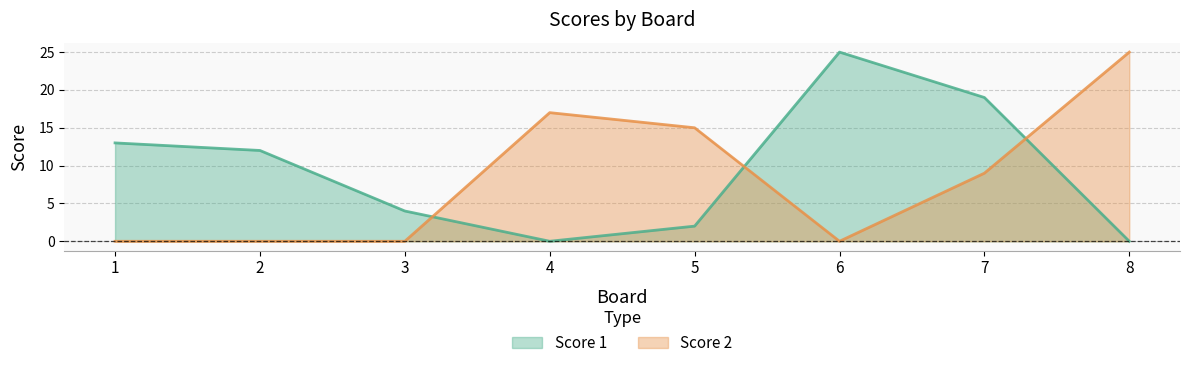

What is the spread (max minus min) of values at 1?

13